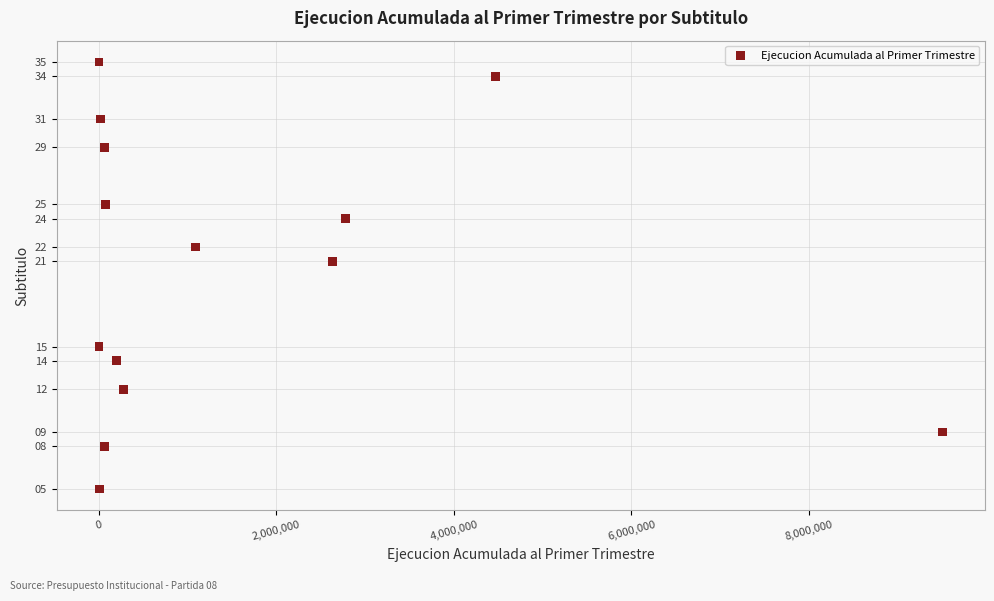

What Y value in the scatter plot is closest to 20?

21